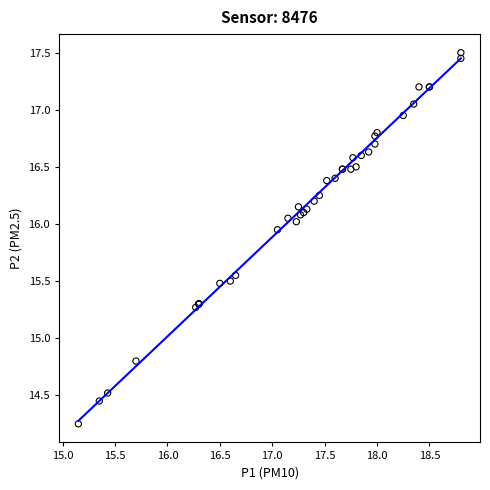

What Y value in the scatter plot is closest to 15?

14.8